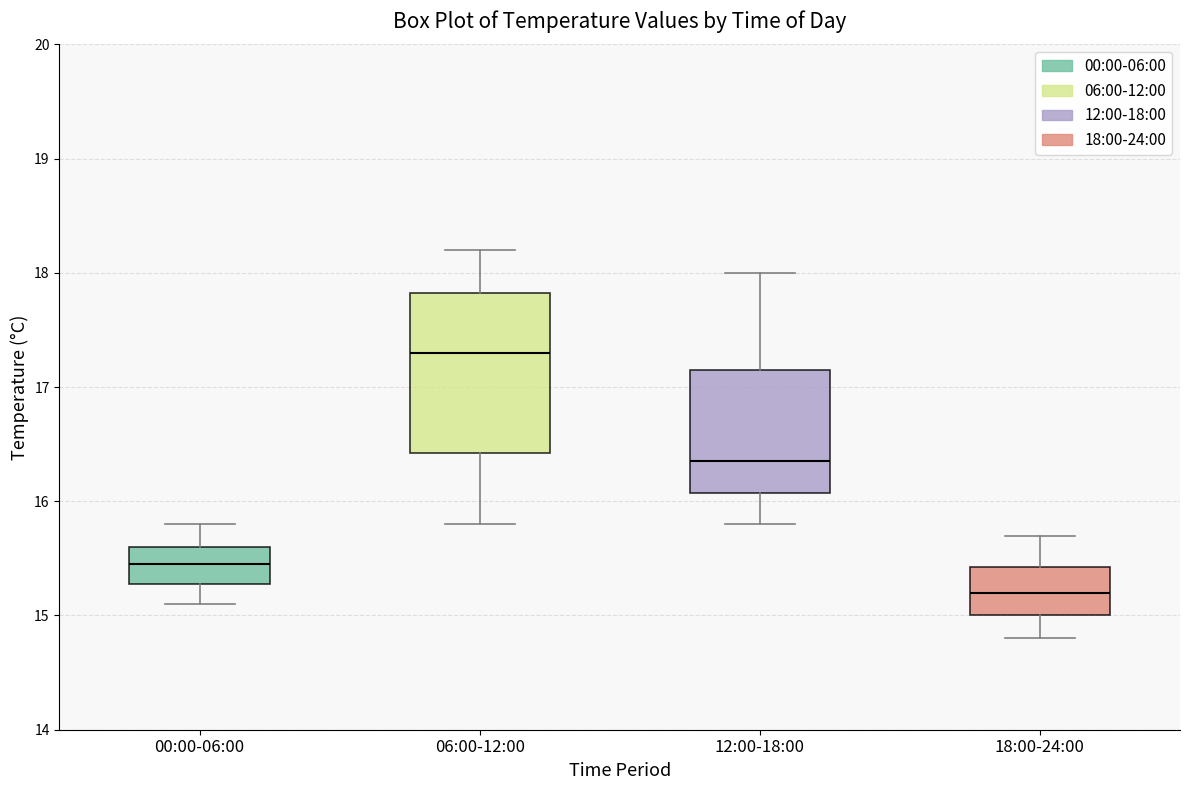

Which box's median line is the highest?

06:00-12:00